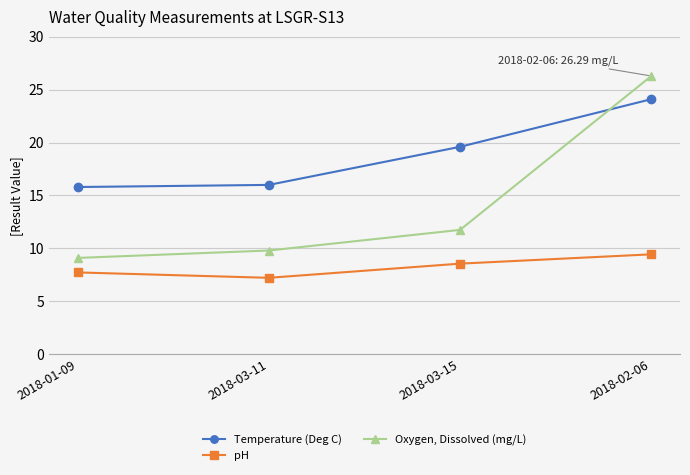

Is it true that Oxygen, Dissolved (mg/L) equals 9.1 at 2018-01-09?

True